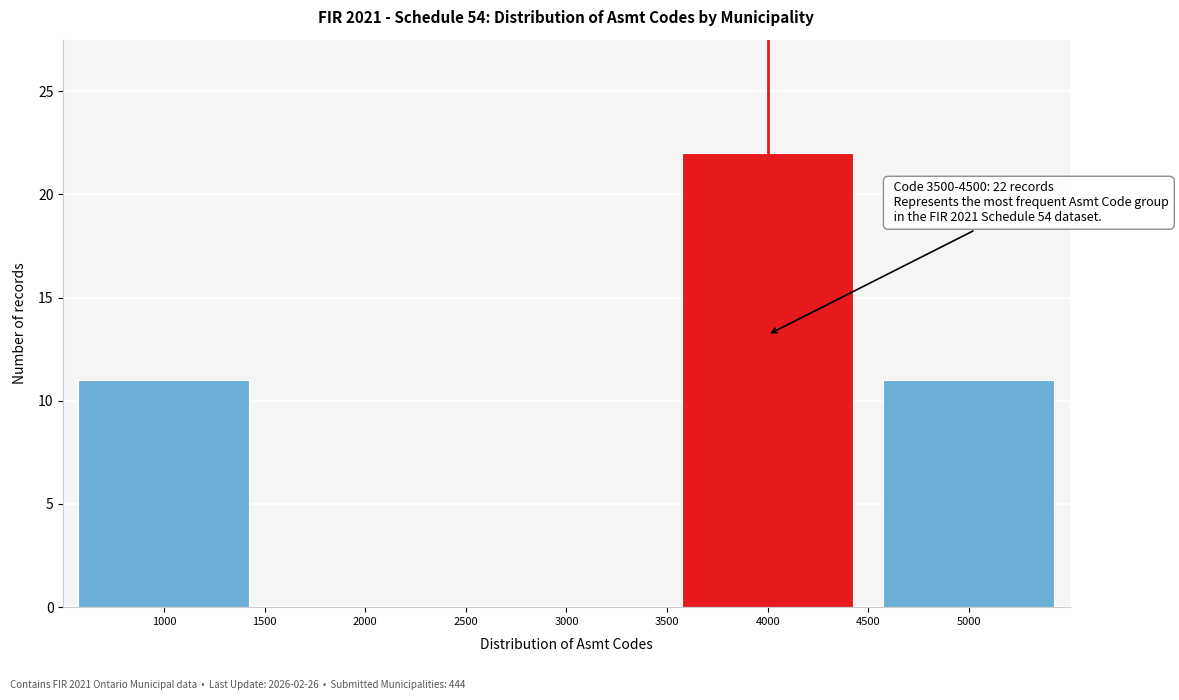

Over which range of the x-axis is the bar tallest?

3500 to 4500